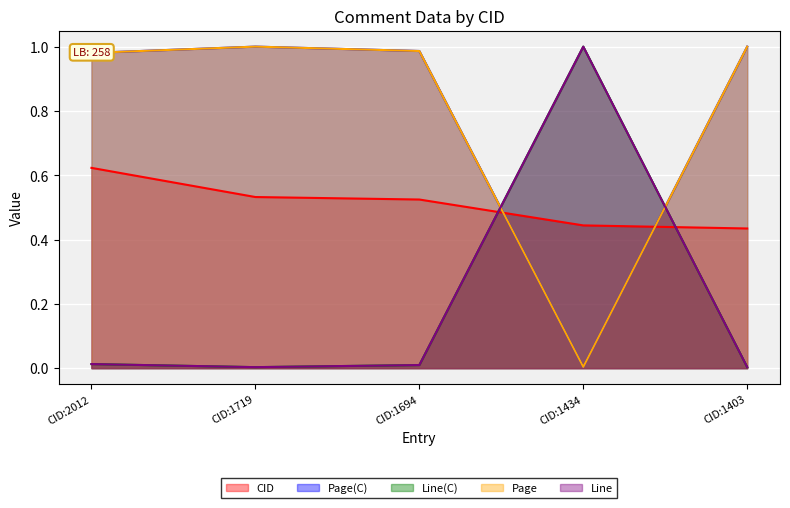

How many lines are shown in the chart?

5